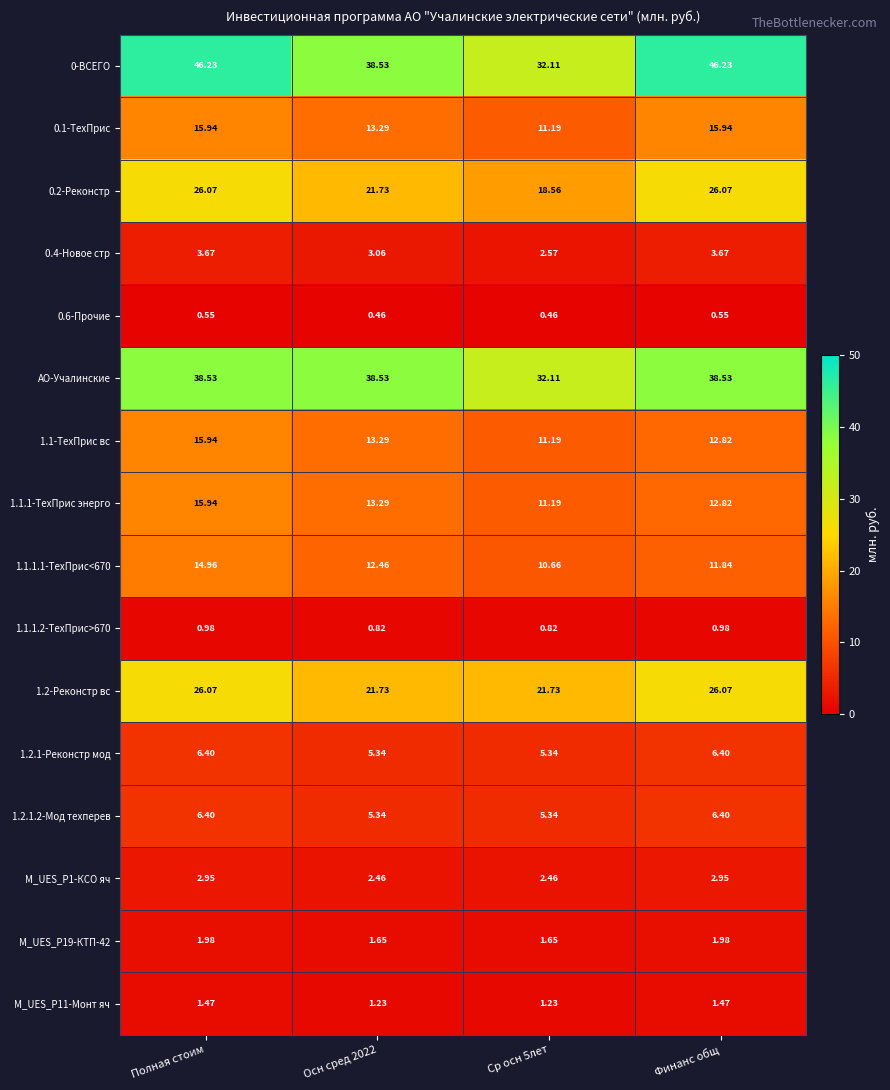

Where does the 1.1-ТехПрис вс series first go above 13?

Полная стоим